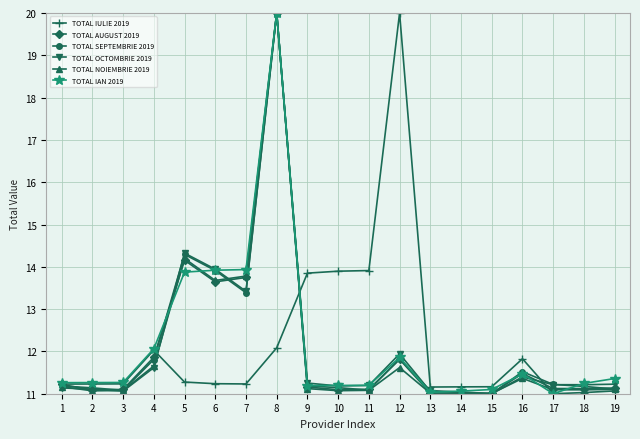

What is the maximum value for TOTAL OCTOMBRIE 2019?

20.0